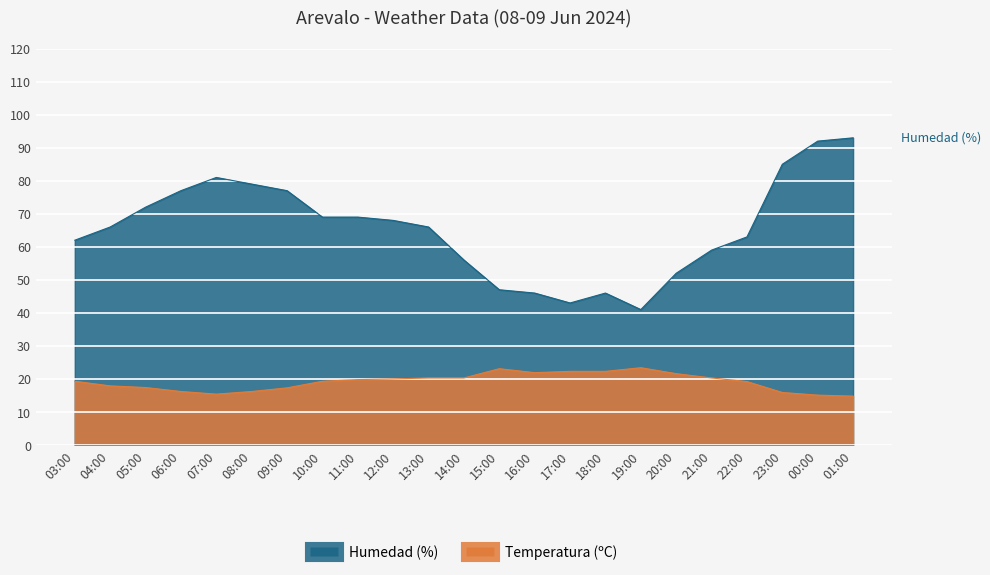

True or false: Temperatura (ºC) and Humedad (%) cross at least once.

False